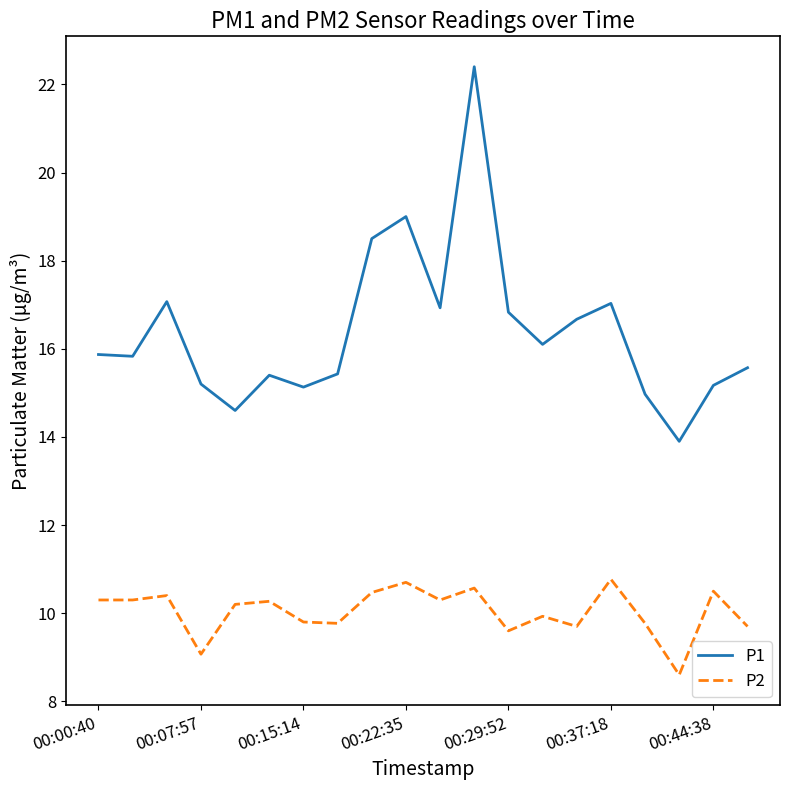

Which series has the widest spread of values?

P1